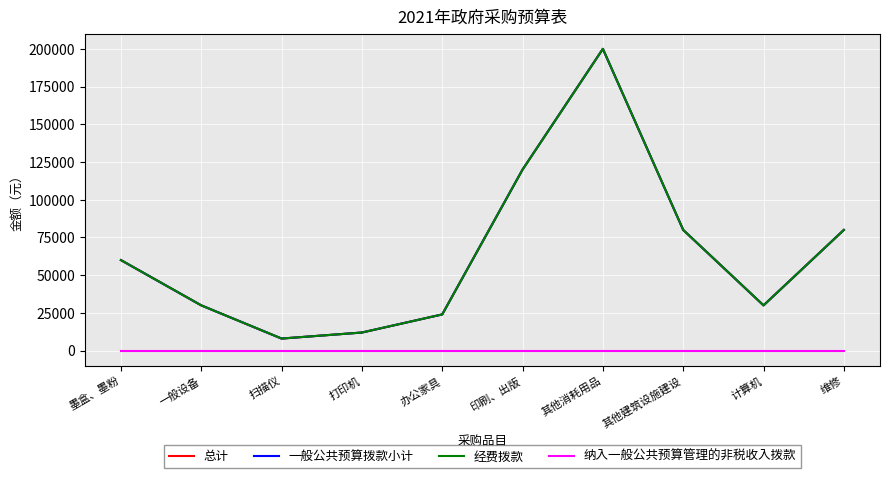

Does the chart have visible grid lines?

Yes